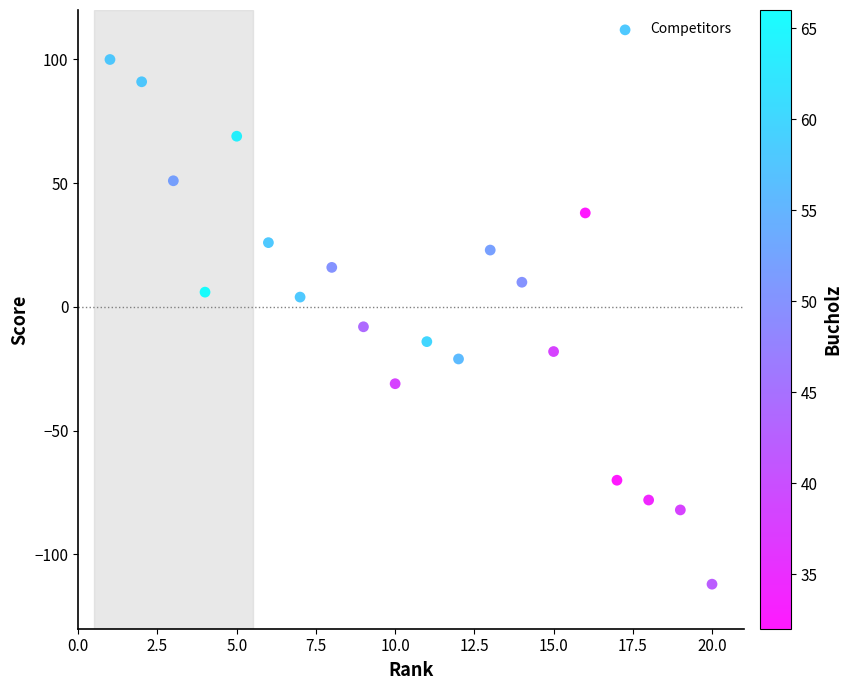

What is the range of X values (max minus min)?

19